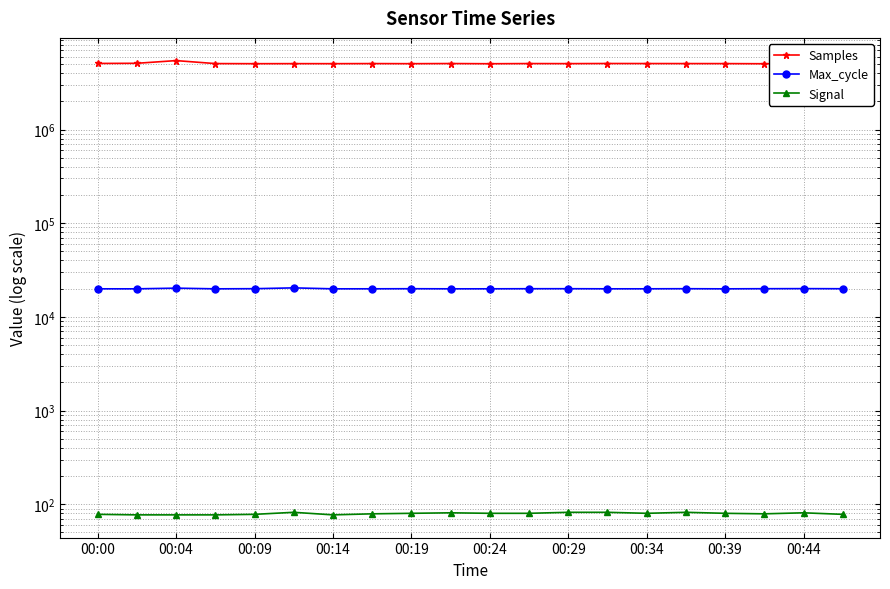

Reading left to right, list all the values displayed in this chart.

Samples: 5072972	5092786	5440485	5055668	5042721	5048493	5044552	5055999	5043147	5060906	5036827	5058033	5049851	5065419	5060217	5055974	5053104	5036574	5050993	5050527
Max_cycle: 19928	19924	20259	19920	19990	20399	19924	19936	19974	19929	19932	19974	19980	19935	19935	19982	19920	19983	20023	19968
Signal: 78	77	77	77	78	82	77	79	80	81	80	80	82	82	80	82	80	79	81	78